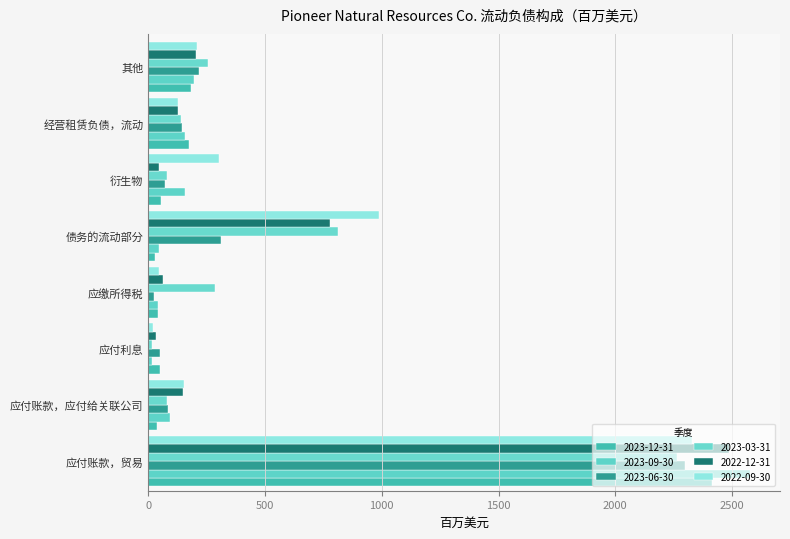

At which category is the sum across all series the highest?

应付账款，贸易